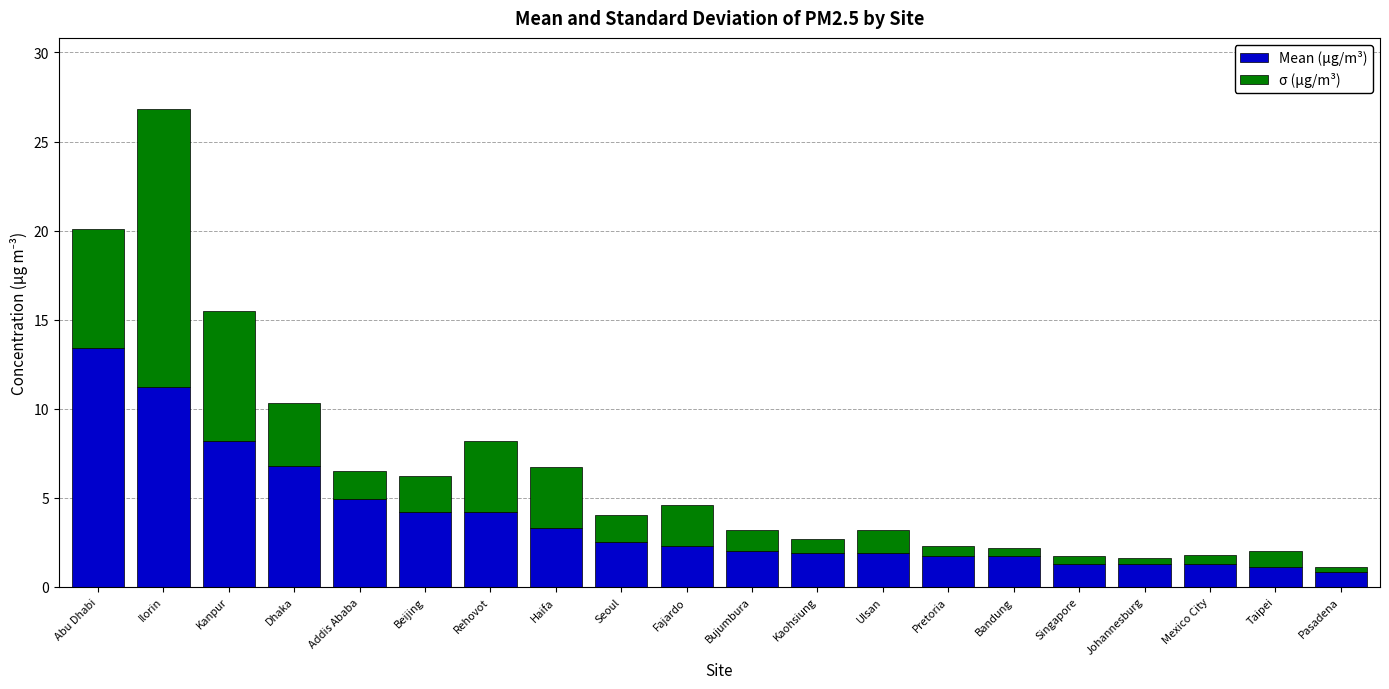

What is the average value of the Mean (µg/m³) series?

3.8